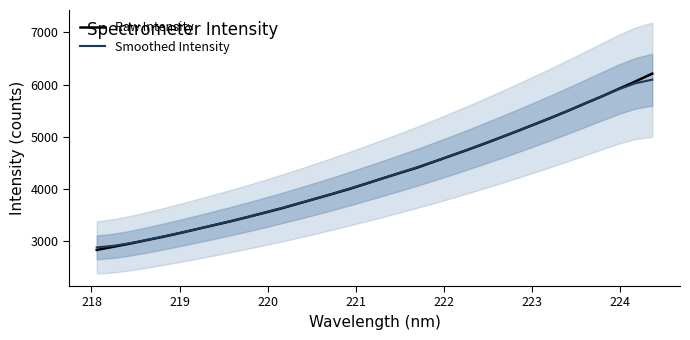

Reading right to left, what are all the values shown in this chart?

Raw Intensity: 6211.5	6062.1	5919.4	5775.1	5639.7	5501.4	5368.4	5241.1	5114.1	4990.0	4868.1	4750.4	4636.8	4522.4	4409.3	4310.9	4209.4	4106.2	4003.7	3909.8	3818.6	3726.9	3635.6	3552.1	3469.3	3389.9	3314.3	3239.6	3164.5	3093.2	3026.9	2960.0	2898.1	2836.8
Smoothed Intensity: 6096.1	6026.8	5912.0	5778.3	5641.1	5505.5	5373.0	5243.5	5117.0	4993.1	4872.0	4753.8	4638.5	4526.1	4417.3	4312.0	4209.2	4108.2	4009.2	3913.2	3819.9	3728.9	3640.5	3555.0	3472.7	3393.1	3316.0	3240.9	3167.8	3097.1	3029.6	2967.1	2915.7	2885.4